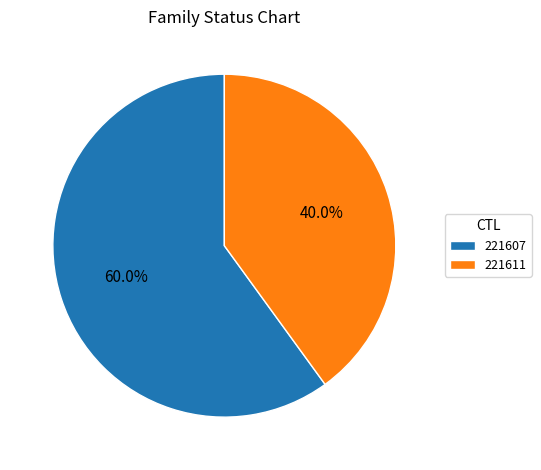

Count the number of slices in the pie.

2